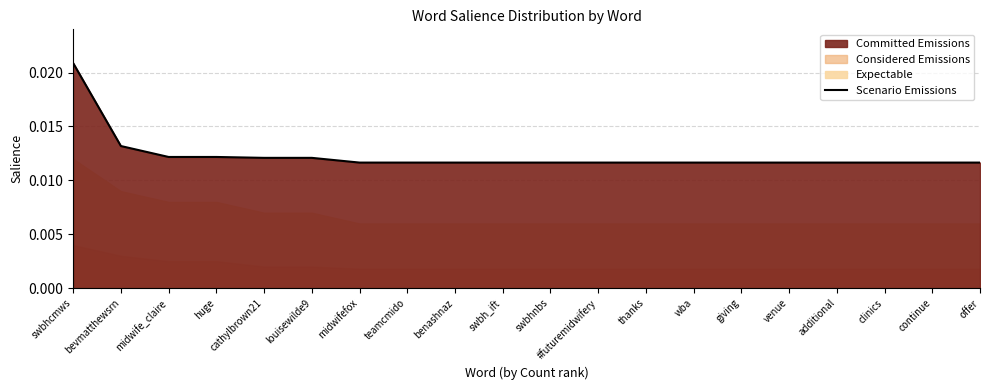

The value at benashnaz is 0.0. True or false?

False